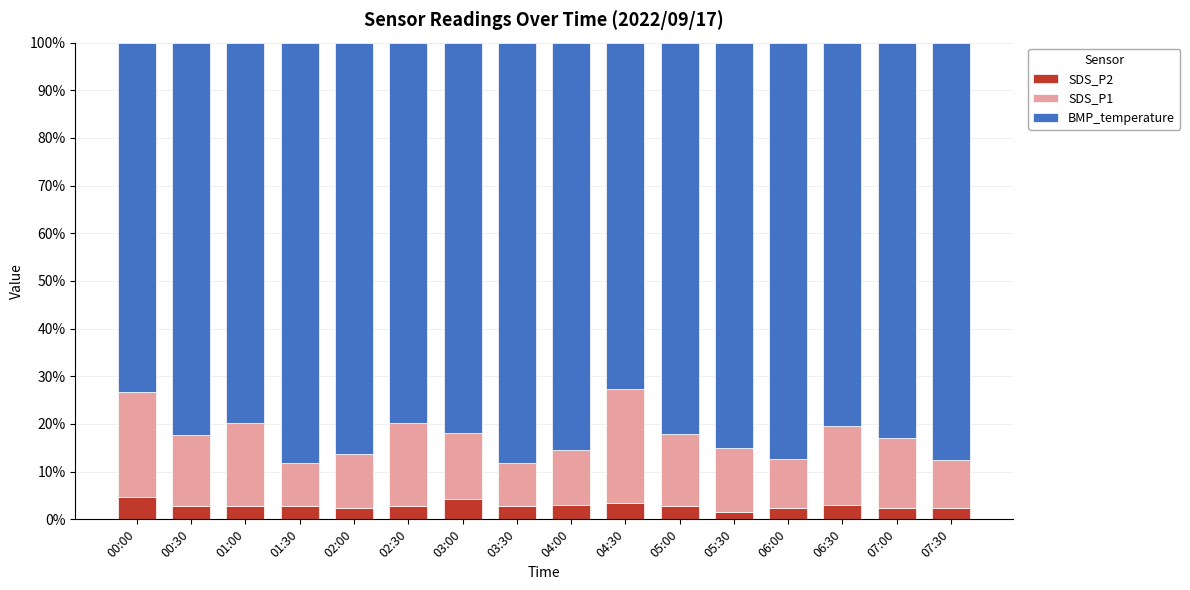

What is the maximum value for SDS_P2?

4.7